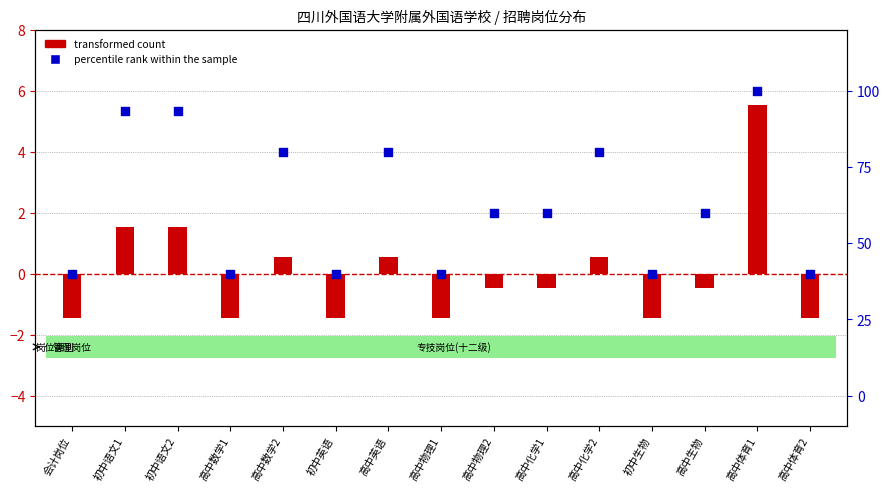

Which series reaches the minimum Y coordinate?

transformed count